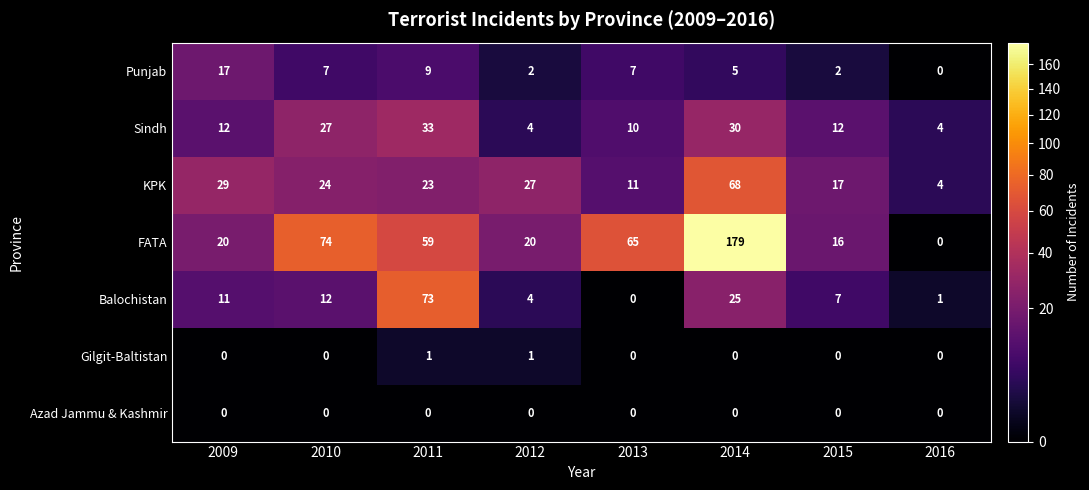

List the labels in order of Balochistan value, largest first.

2011, 2014, 2010, 2009, 2015, 2012, 2016, 2013